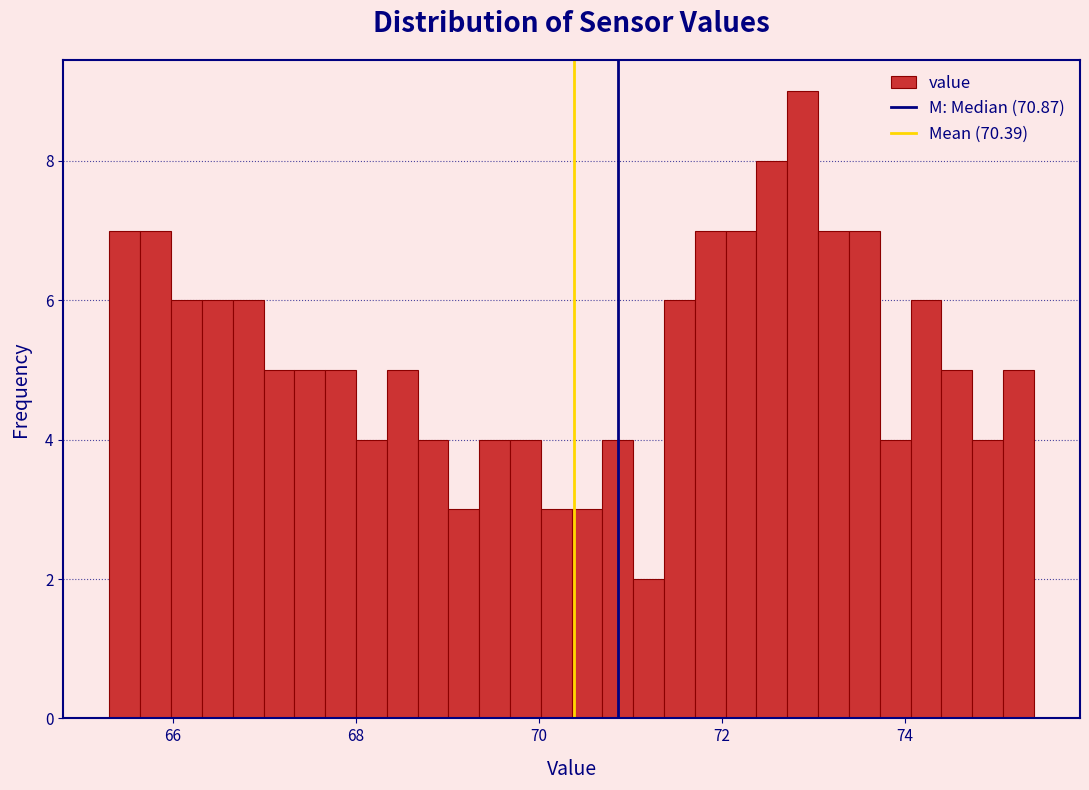

Around what value on the x-axis is the tallest bar? Give the approximate position of its centre, as read against the axis.

72.8